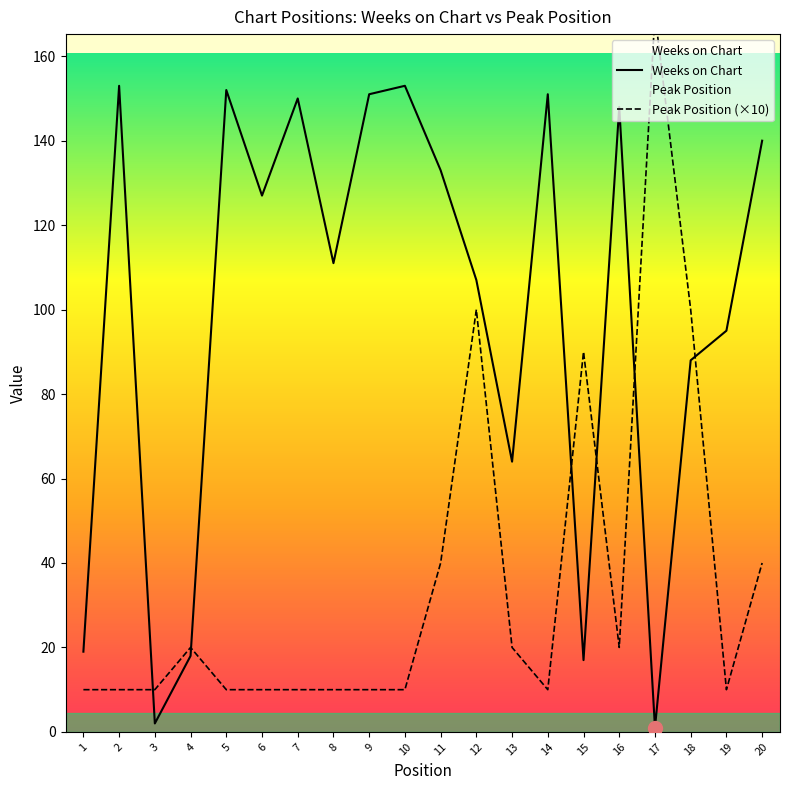

True or false: Peak Position (×10) and Weeks on Chart cross at least once.

True